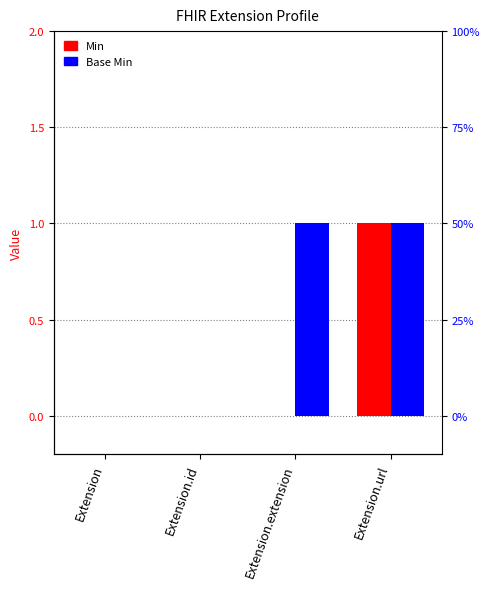

How many data points in Base Min are less than 1?

2